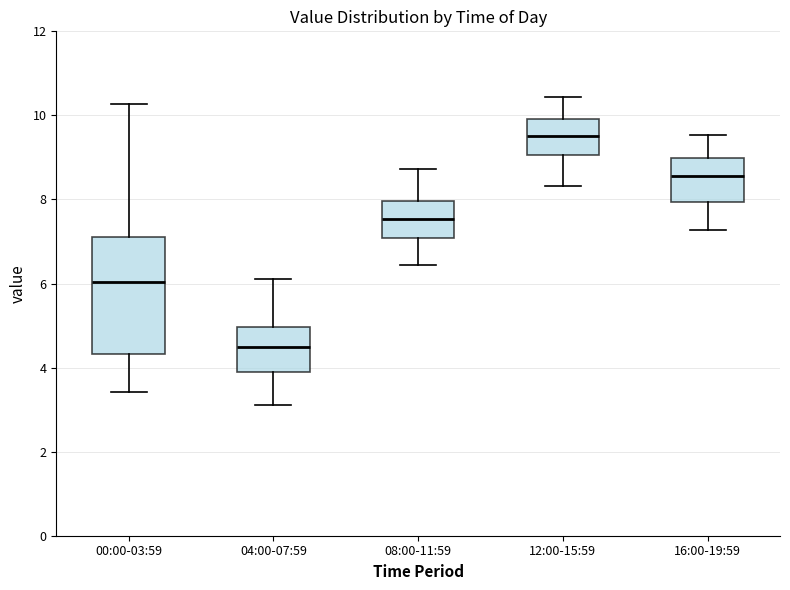

Where does the median line of the box for 04:00-07:59 sit on the y-axis? The values are not printed on the chart, so give them approximately, as read against the axis.

4.4